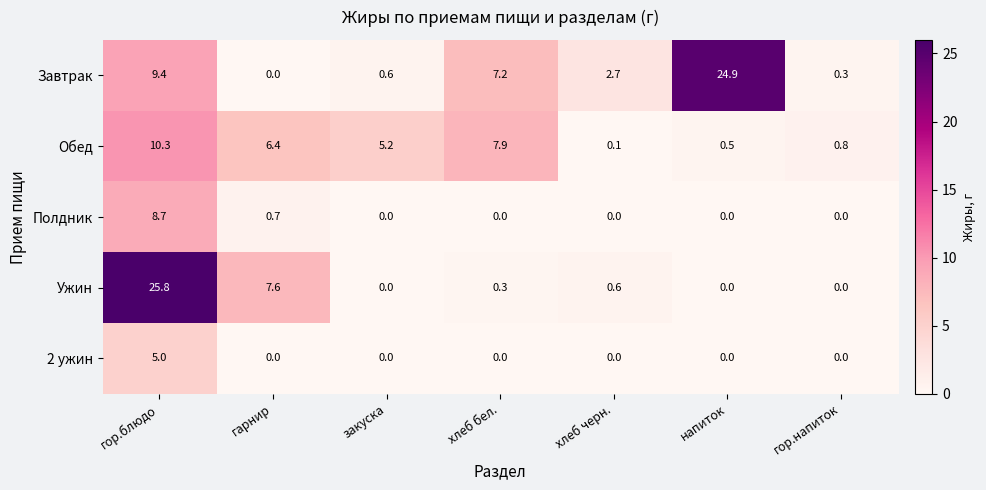

The value of Полдник at гор.напиток is 0.0. True or false?

True